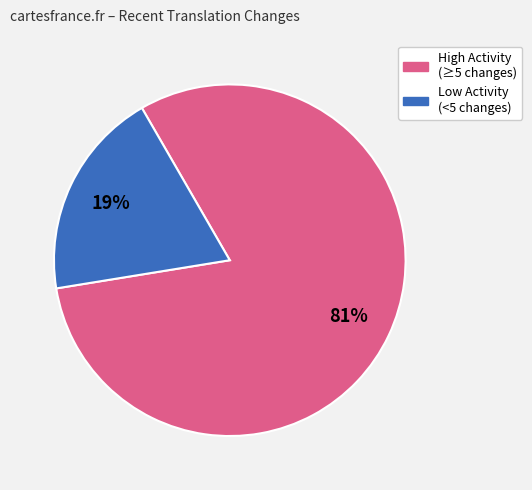

Does any single category account for the majority?

Yes